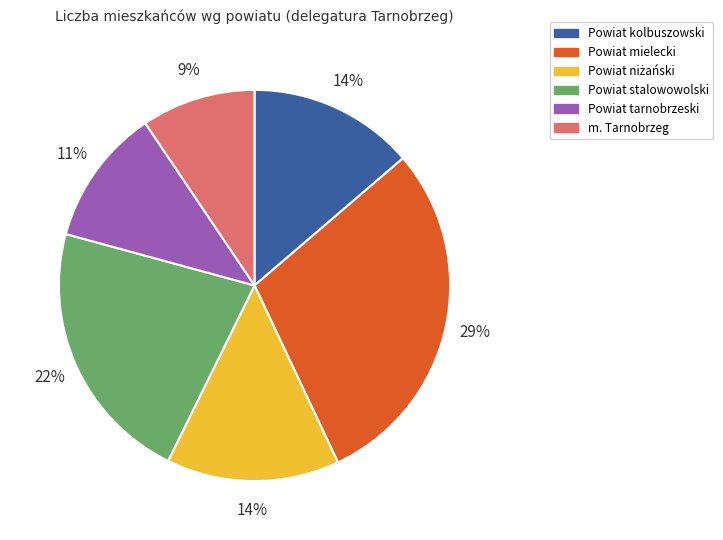

Which has a higher value, Powiat kolbuszowski or m. Tarnobrzeg?

Powiat kolbuszowski